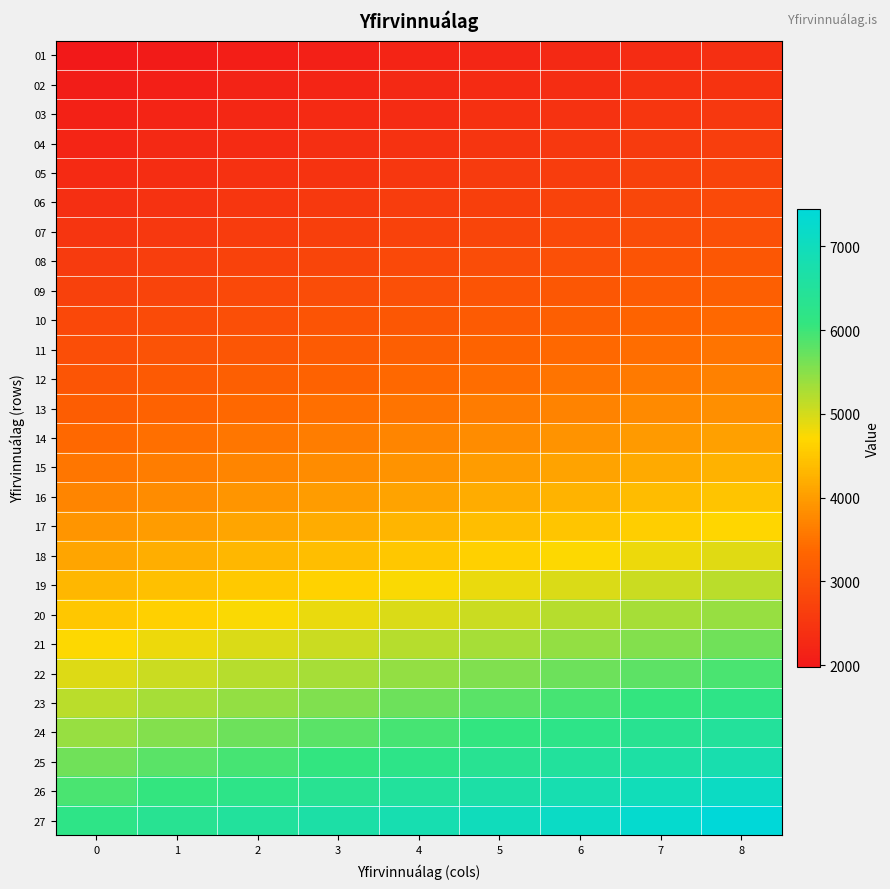

Reading left to right, what are all the values shown in this chart?

01: 0=1977.9	1=2027.4	2=2076.8	3=2126.3	4=2175.7	5=2225.2	6=2274.6	7=2324.1	8=2373.5
02: 0=2051.3	1=2102.6	2=2153.8	3=2205.1	4=2256.4	5=2307.7	6=2358.9	7=2410.2	8=2461.5
03: 0=2128.2	1=2181.4	2=2234.7	3=2287.9	4=2341.1	5=2394.3	6=2447.5	7=2500.7	8=2553.9
04: 0=2209.1	1=2264.3	2=2319.5	3=2374.8	4=2430.0	5=2485.2	6=2540.4	7=2595.7	8=2650.9
05: 0=2293.9	1=2351.3	2=2408.6	3=2466.0	4=2523.3	5=2580.7	6=2638.0	7=2695.4	8=2752.7
06: 0=2383.1	1=2442.6	2=2502.2	3=2561.8	4=2621.3	5=2680.9	6=2740.5	7=2800.1	8=2859.7
07: 0=2476.6	1=2538.5	2=2600.4	3=2662.4	4=2724.3	5=2786.2	6=2848.1	7=2910.0	8=2971.9
08: 0=2581.8	1=2646.3	2=2710.9	3=2775.4	4=2840.0	5=2904.5	6=2969.1	7=3033.6	8=3098.1
09: 0=2698.2	1=2765.6	2=2833.1	3=2900.6	4=2968.0	5=3035.4	6=3102.9	7=3170.4	8=3237.8
10: 0=2814.3	1=2884.7	2=2955.0	3=3025.4	4=3095.7	5=3166.1	6=3236.5	7=3306.8	8=3377.2
11: 0=2936.3	1=3009.7	2=3083.1	3=3156.5	4=3229.9	5=3303.3	6=3376.7	7=3450.1	8=3523.5
12: 0=3064.3	1=3140.9	2=3217.5	3=3294.1	4=3370.7	5=3447.3	6=3523.9	7=3600.6	8=3677.2
13: 0=3215.0	1=3295.3	2=3375.7	3=3456.1	4=3536.5	5=3616.8	6=3697.2	7=3777.6	8=3857.9
14: 0=3374.9	1=3459.3	2=3543.7	3=3628.1	4=3712.4	5=3796.8	6=3881.2	7=3965.6	8=4049.9
15: 0=3543.7	1=3632.3	2=3720.9	3=3809.5	4=3898.1	5=3986.7	6=4075.2	7=4163.8	8=4252.4
16: 0=3720.9	1=3813.9	2=3906.9	3=3999.9	4=4093.0	5=4186.0	6=4279.0	7=4372.0	8=4465.1
17: 0=3906.9	1=4004.6	2=4102.3	3=4199.9	4=4297.6	5=4395.3	6=4493.0	7=4590.6	8=4688.3
18: 0=4102.3	1=4204.8	2=4307.4	3=4409.9	4=4512.5	5=4615.1	6=4717.6	7=4820.2	8=4922.7
19: 0=4307.4	1=4415.1	2=4522.8	3=4630.4	4=4738.1	5=4845.8	6=4953.5	7=5061.2	8=5168.9
20: 0=4509.7	1=4622.5	2=4735.2	3=4848.0	4=4960.7	5=5073.5	6=5186.2	7=5298.9	8=5411.7
21: 0=4718.2	1=4836.1	2=4954.1	3=5072.1	4=5190.0	5=5308.0	6=5425.9	7=5543.9	8=5661.8
22: 0=4937.0	1=5060.5	2=5183.9	3=5307.3	4=5430.7	5=5554.2	6=5677.6	7=5801.0	8=5924.4
23: 0=5166.9	1=5296.0	2=5425.2	3=5554.4	4=5683.5	5=5812.7	6=5941.9	7=6071.1	8=6200.2
24: 0=5408.1	1=5543.4	2=5678.6	3=5813.8	4=5948.9	5=6084.2	6=6219.4	7=6354.6	8=6489.8
25: 0=5661.5	1=5803.1	2=5944.6	3=6086.1	4=6227.6	5=6369.2	6=6510.7	7=6652.3	8=6793.8
26: 0=5927.5	1=6075.7	2=6223.9	3=6372.1	4=6520.3	5=6668.5	6=6816.7	7=6964.9	8=7113.0
27: 0=6206.9	1=6362.0	2=6517.2	3=6672.4	4=6827.6	5=6982.7	6=7137.9	7=7293.1	8=7448.2